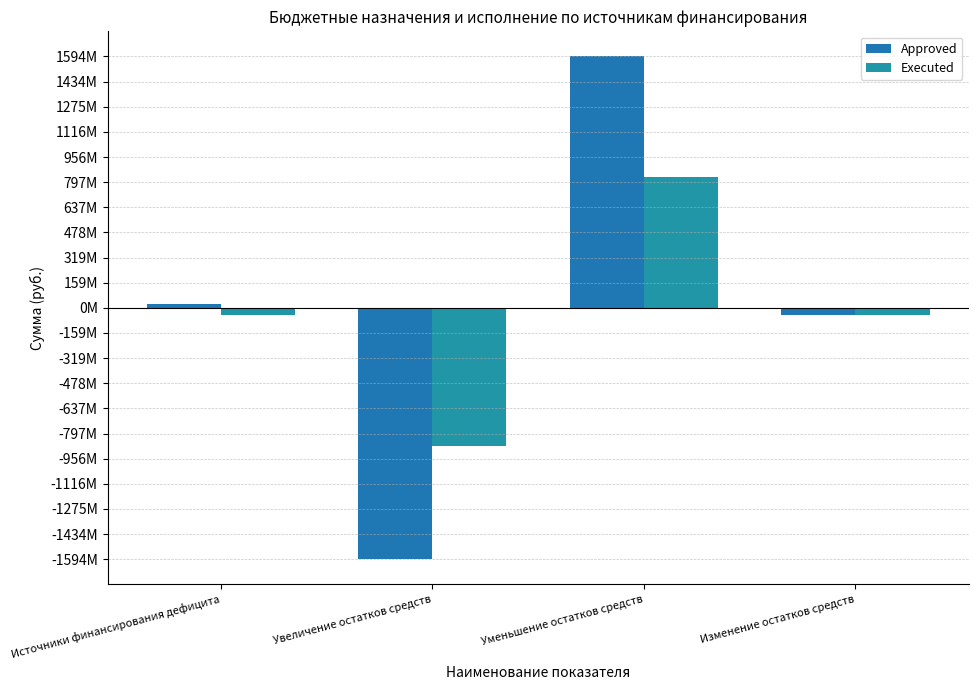

List the labels in order of Executed value, largest first.

Уменьшение остатков средств, Источники финансирования дефицита, Изменение остатков средств, Увеличение остатков средств